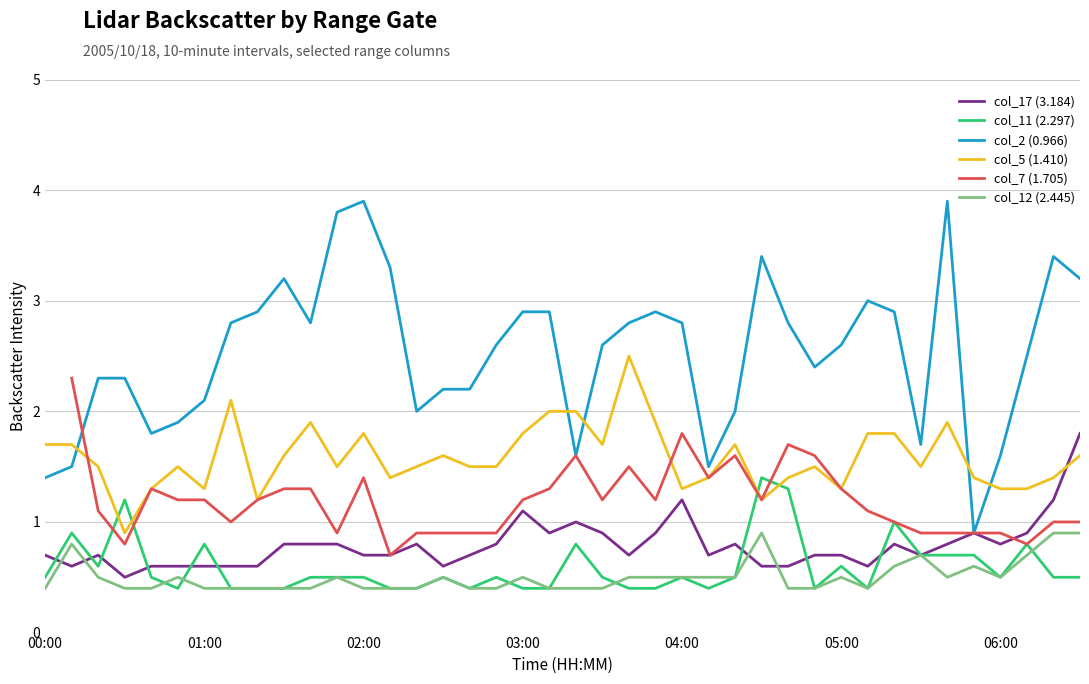

Is it true that col_2 (0.966) equals 2.1 at 01:00?

True